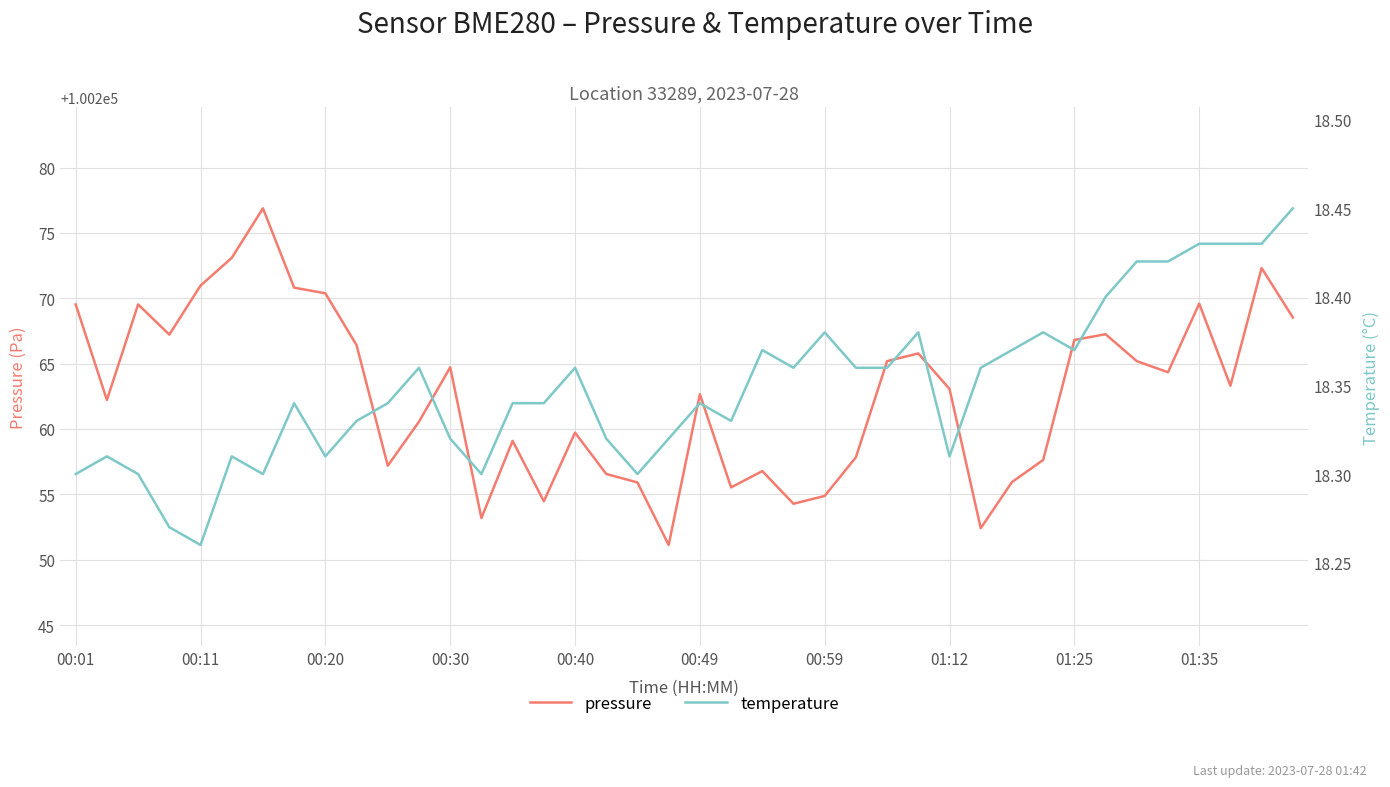

True or false: pressure has a value of 170858.2 at 00:20.

False